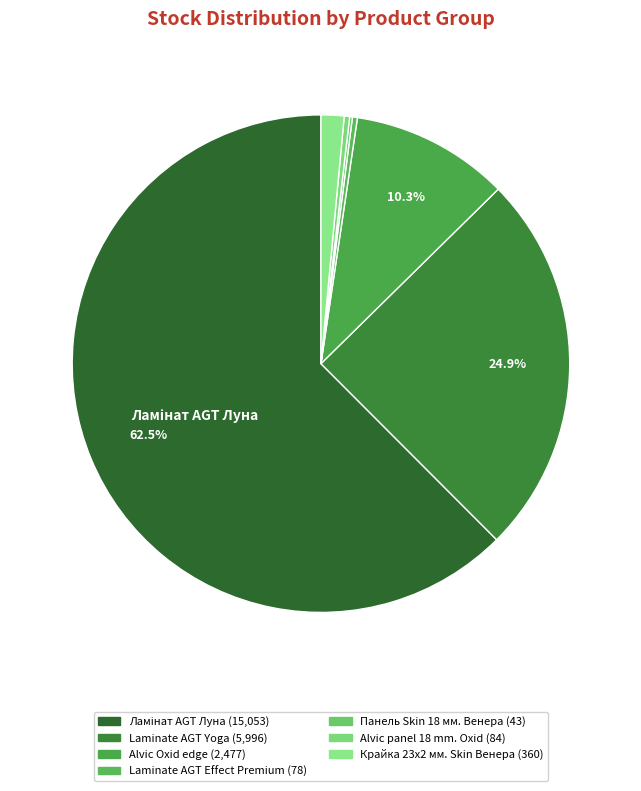

What portion of the pie excludes Alvic Oxid edge?

89.7%